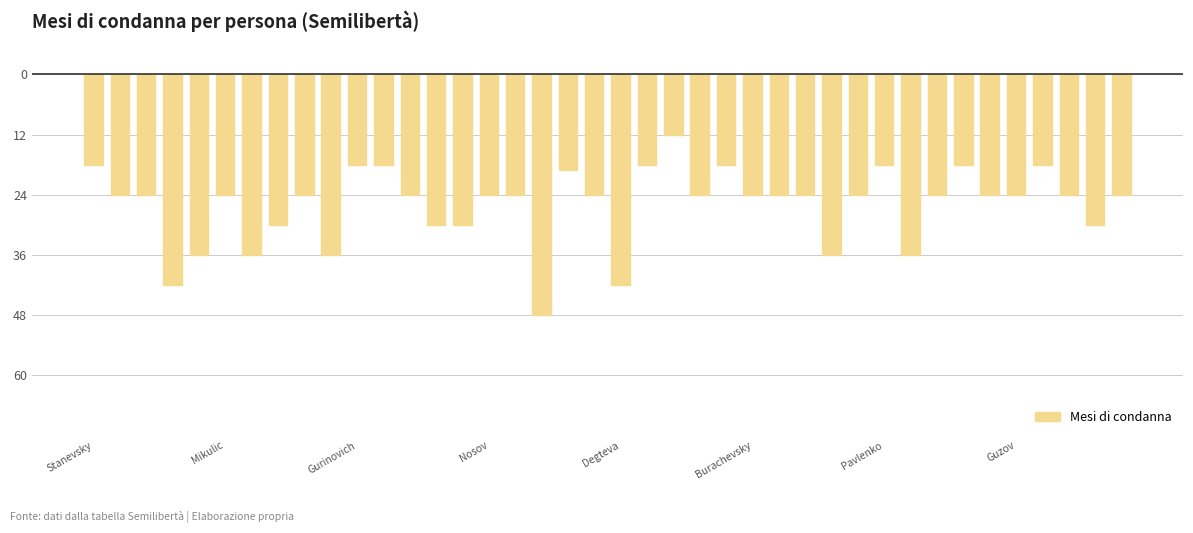

Are the bars horizontal?

No